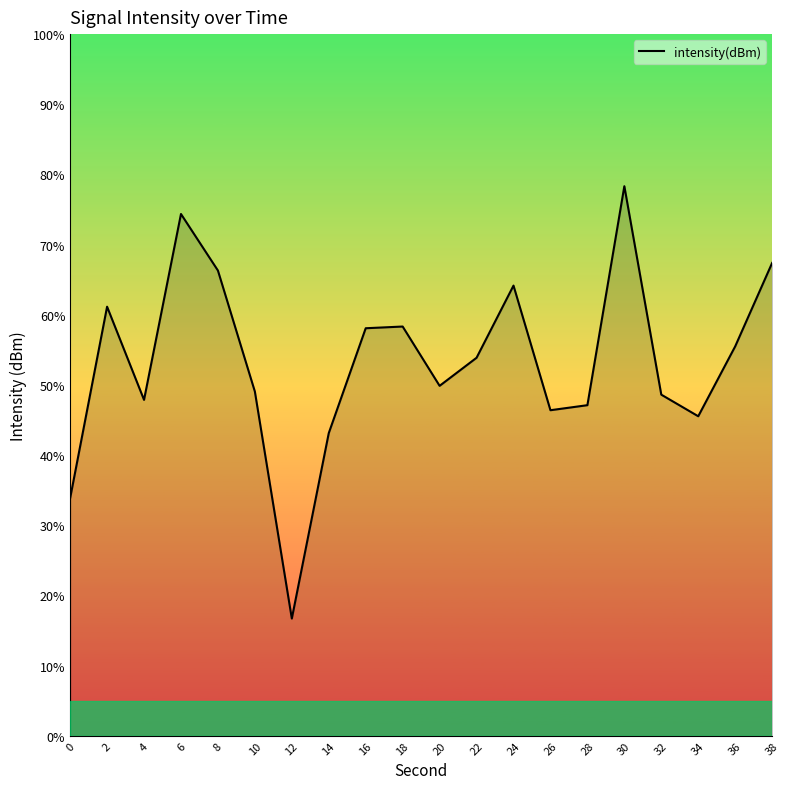

Reading left to right, extract all data points from this chart.

0=-134.8	2=-126.7	4=-130.6	6=-122.7	8=-125.1	10=-130.3	12=-140.0	14=-132.1	16=-127.6	18=-127.5	20=-130.0	22=-128.8	24=-125.8	26=-131.1	28=-130.9	30=-121.5	32=-130.4	34=-131.3	36=-128.4	38=-124.8